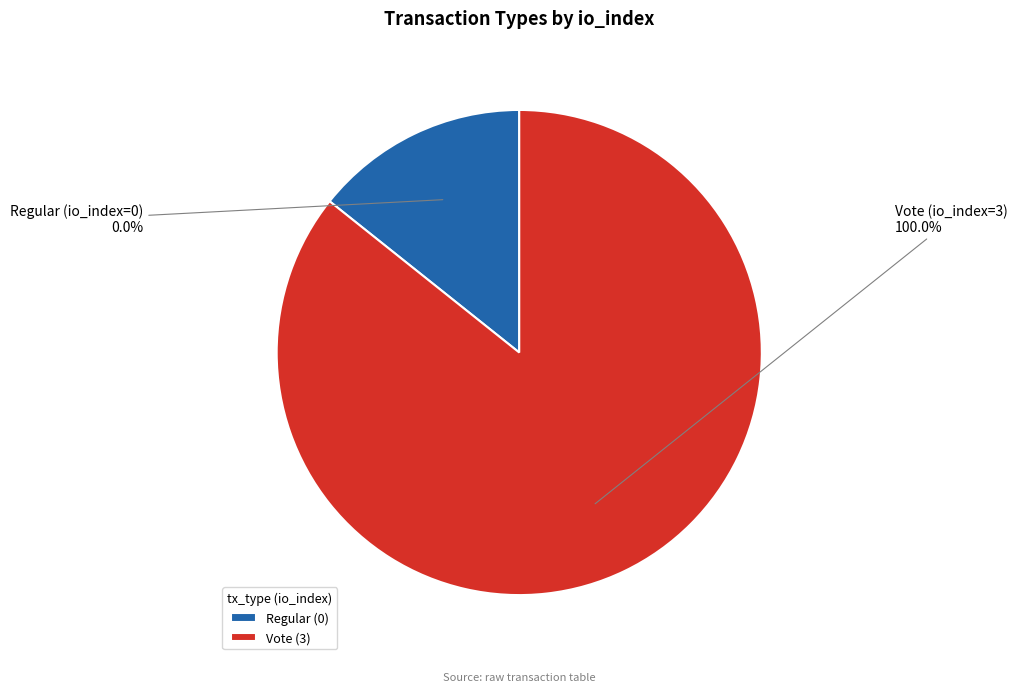

Rank the categories by value from lowest to highest.

Regular (io_index=0), Vote (io_index=3)